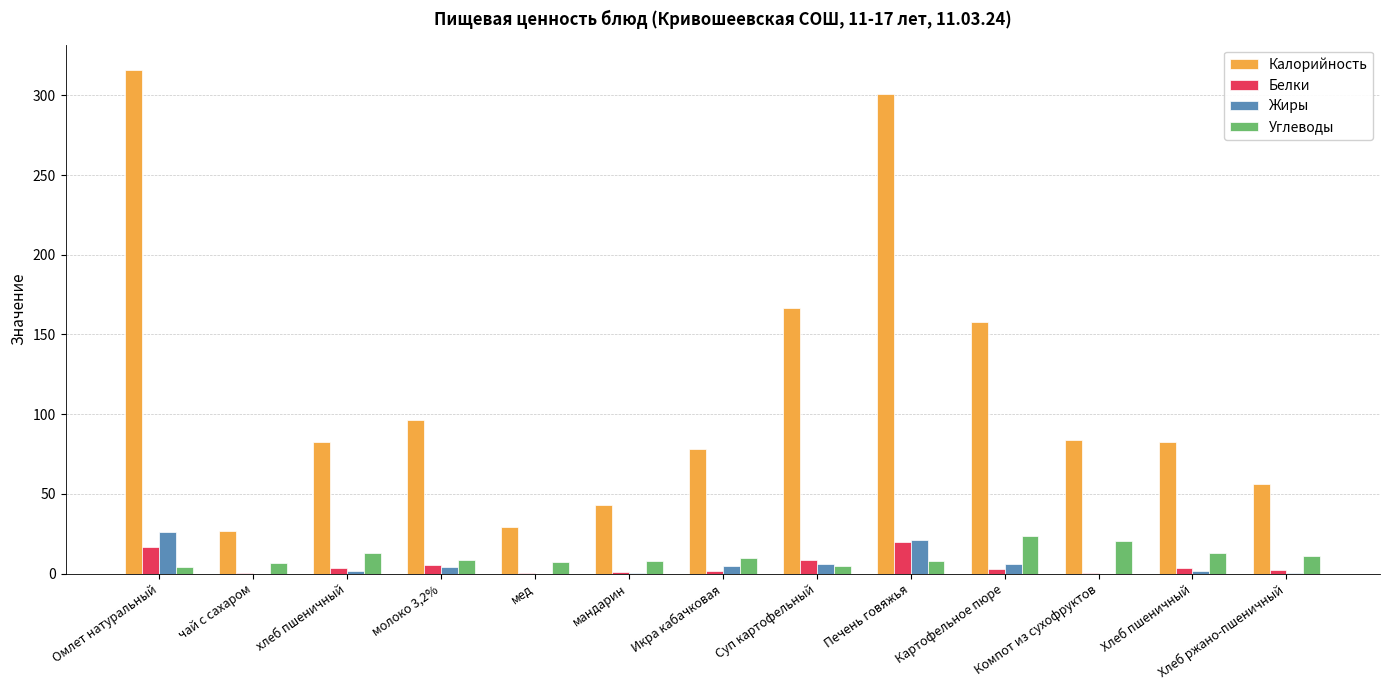

How many series are shown in this chart?

4